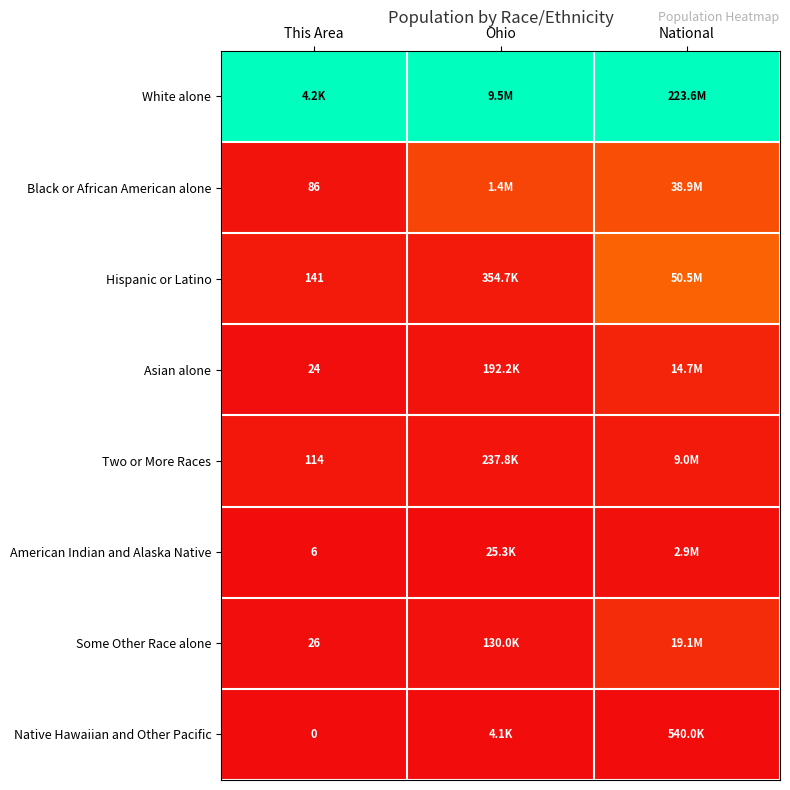

Count the number of categories in the chart.

3